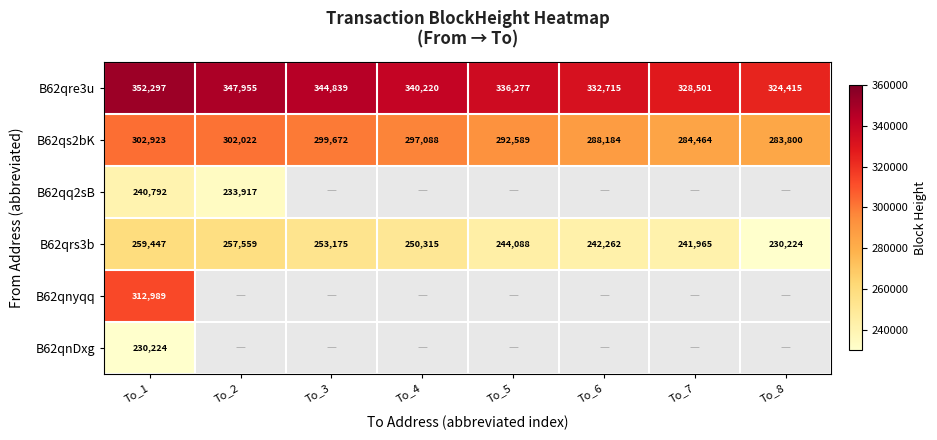

Count the B62qre3u values in the range 332715 to 347955.

5